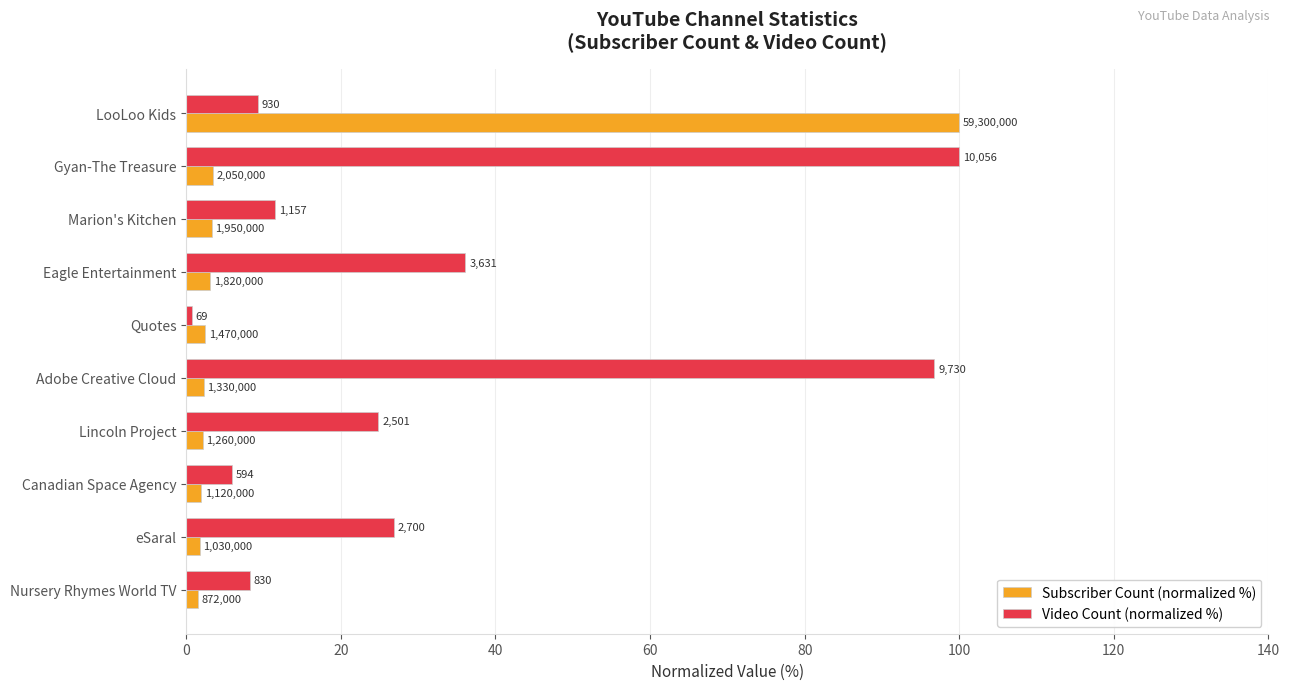

What is the label of the 6th bar from the right?

Quotes